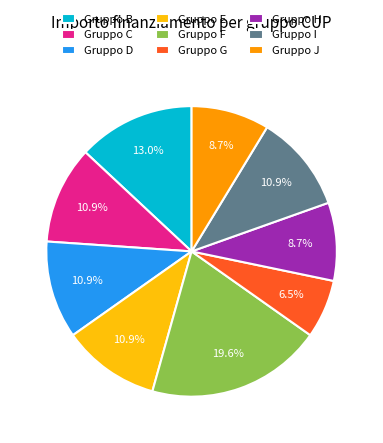

What is the largest slice in the pie chart?

Gruppo F